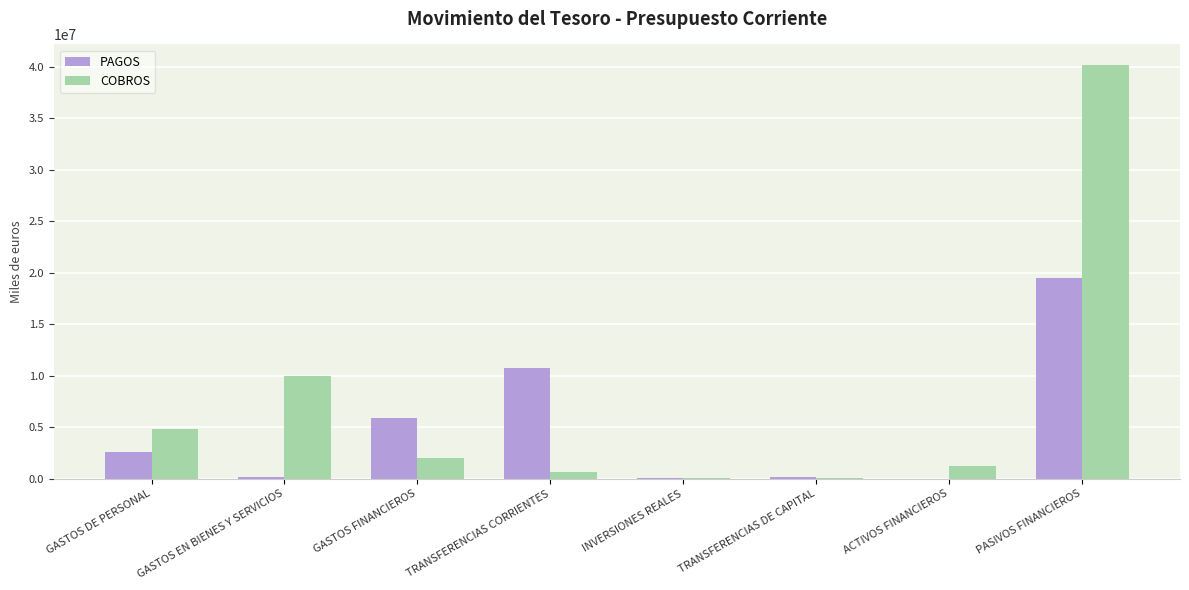

At which category is the sum across all series the highest?

PASIVOS FINANCIEROS